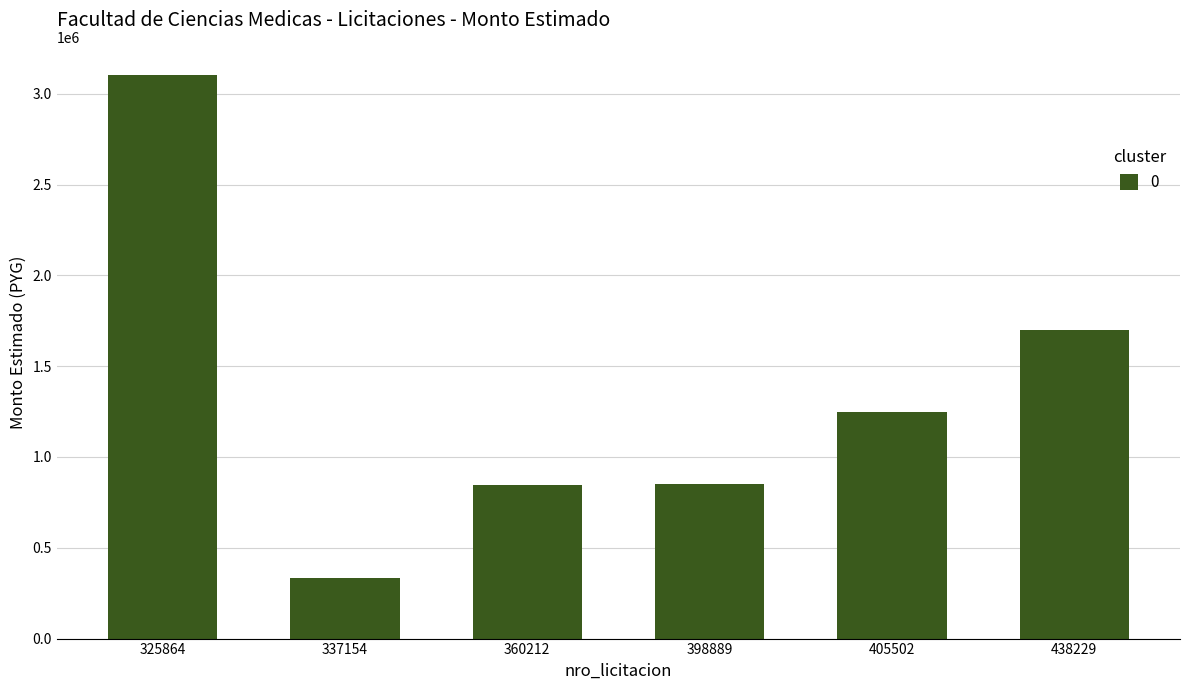

What is the average value?

1347497